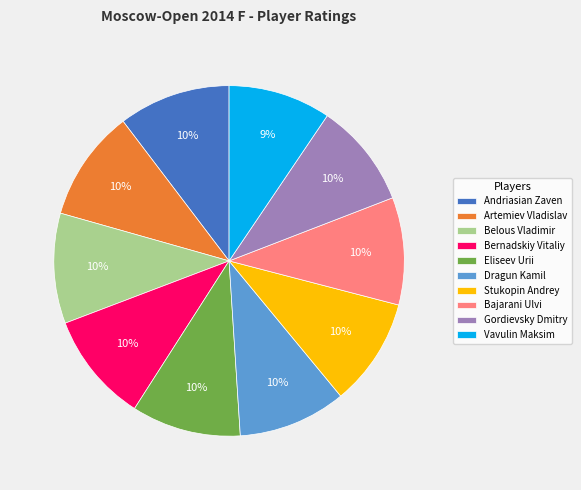

To the nearest percent, what percentage of the pie is Gordievsky Dmitry?

10%